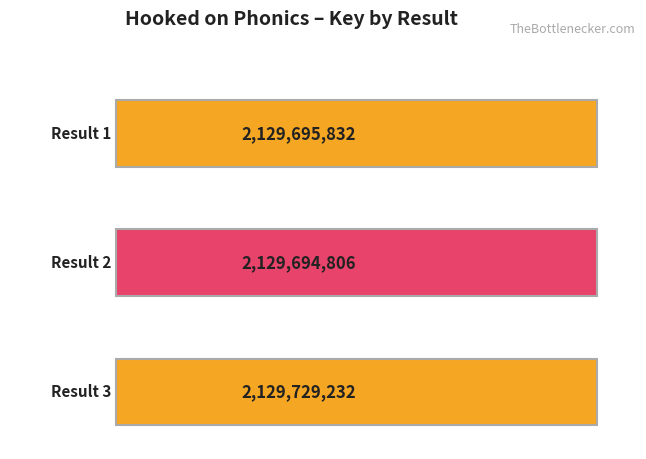

What is the change in value from 1 to 3?

+33400